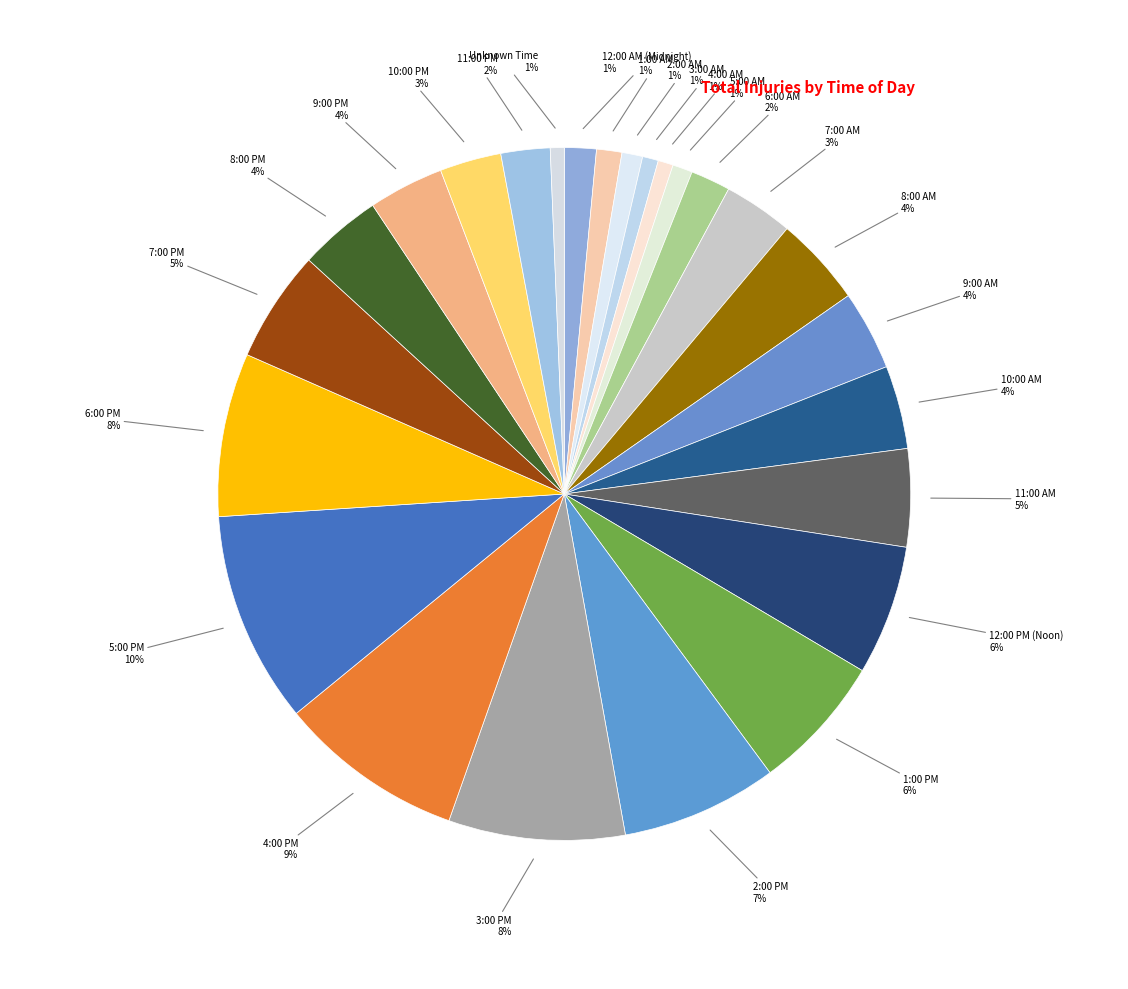

How many slices are in this pie chart?

25